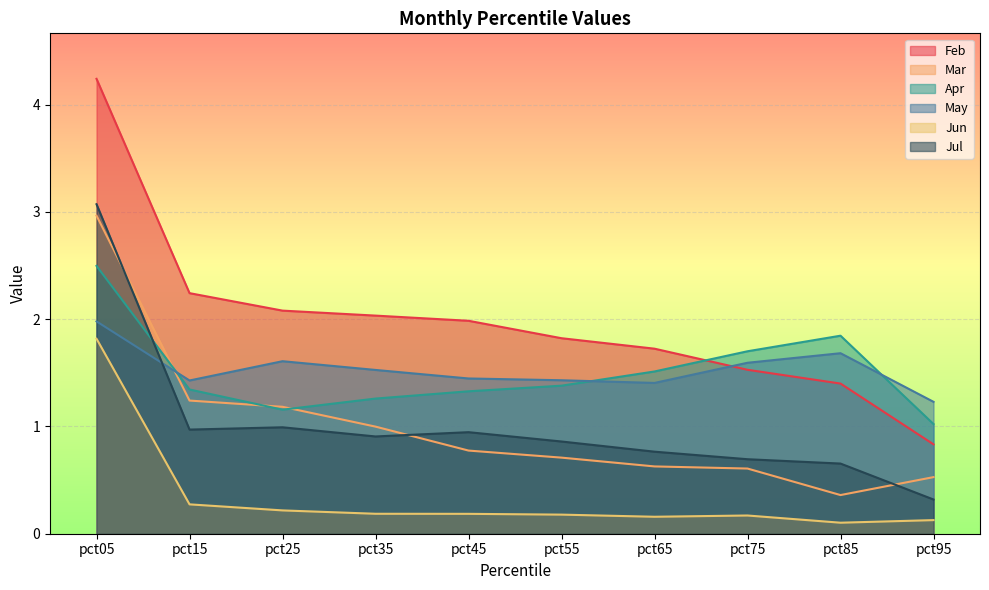

Reading right to left, what are all the values shown in this chart?

Feb: 0.8	1.4	1.5	1.7	1.8	2.0	2.0	2.1	2.2	4.2
Mar: 0.5	0.4	0.6	0.6	0.7	0.8	1.0	1.2	1.2	3.0
Apr: 1.0	1.8	1.7	1.5	1.4	1.3	1.3	1.2	1.3	2.5
May: 1.2	1.7	1.6	1.4	1.4	1.4	1.5	1.6	1.4	2.0
Jun: 0.1	0.1	0.2	0.2	0.2	0.2	0.2	0.2	0.3	1.8
Jul: 0.3	0.7	0.7	0.8	0.9	0.9	0.9	1.0	1.0	3.1